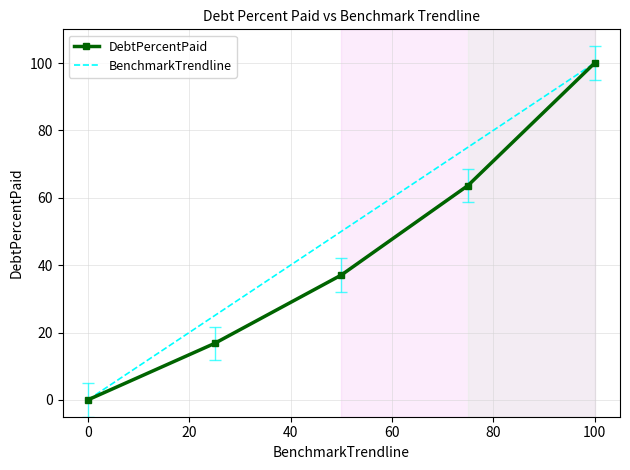

How many positive values does the BenchmarkTrendline series have?

4